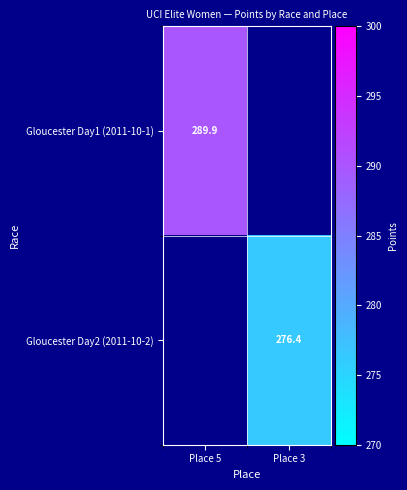

List the series in order of their peak value, highest first.

Gloucester Day1 (2011-10-1), Gloucester Day2 (2011-10-2)